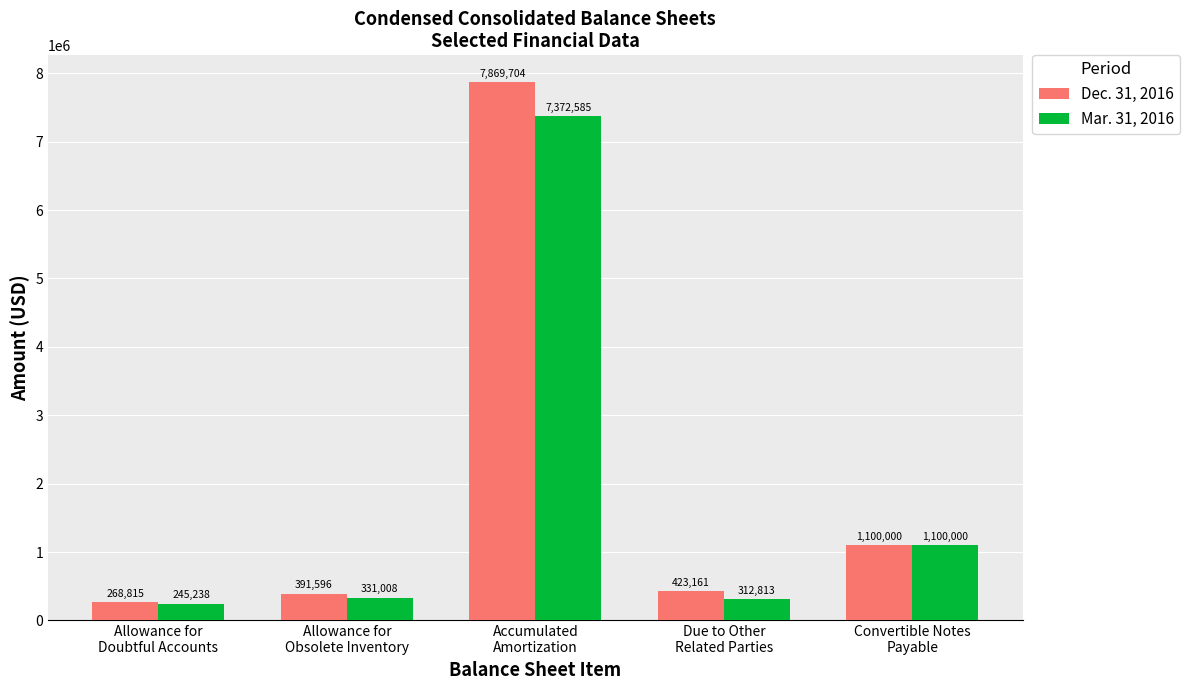

List the series in order of their overall mean, lowest first.

Mar. 31, 2016, Dec. 31, 2016